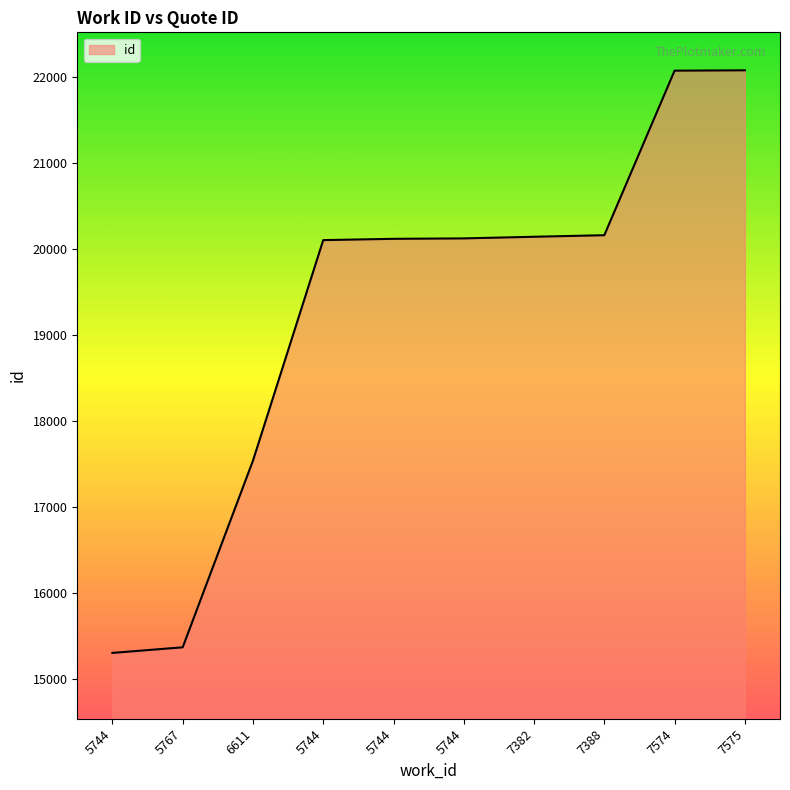

The value at 5744 is 22647. True or false?

False